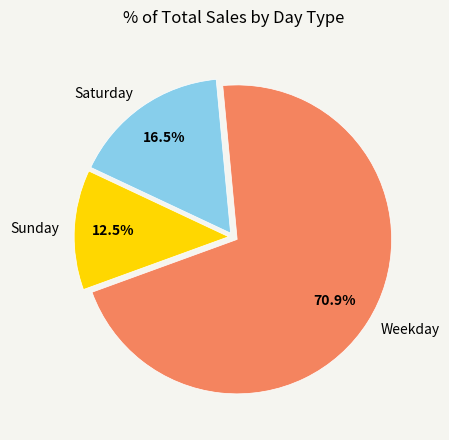

Rank the categories by value from highest to lowest.

Weekday, Saturday, Sunday